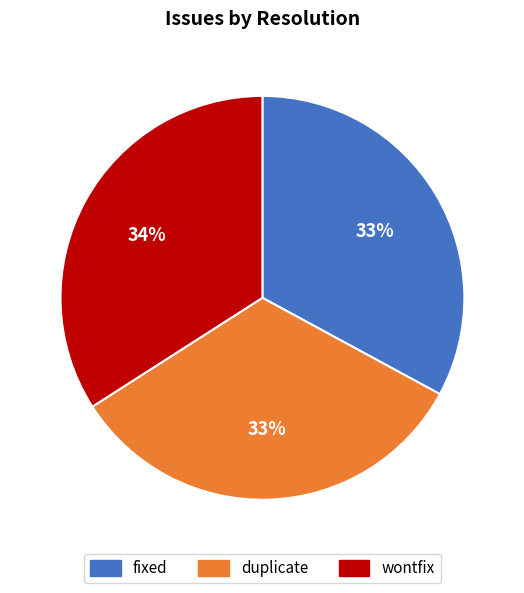

Is there any slice that represents more than half of the pie?

No